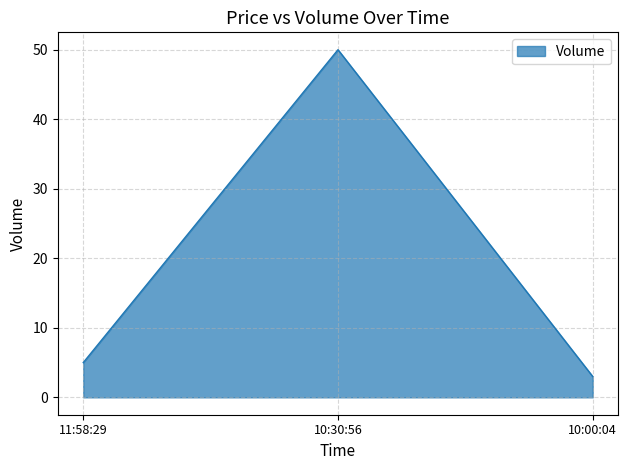

Is it true that the value at 10:30:56 is 50?

True